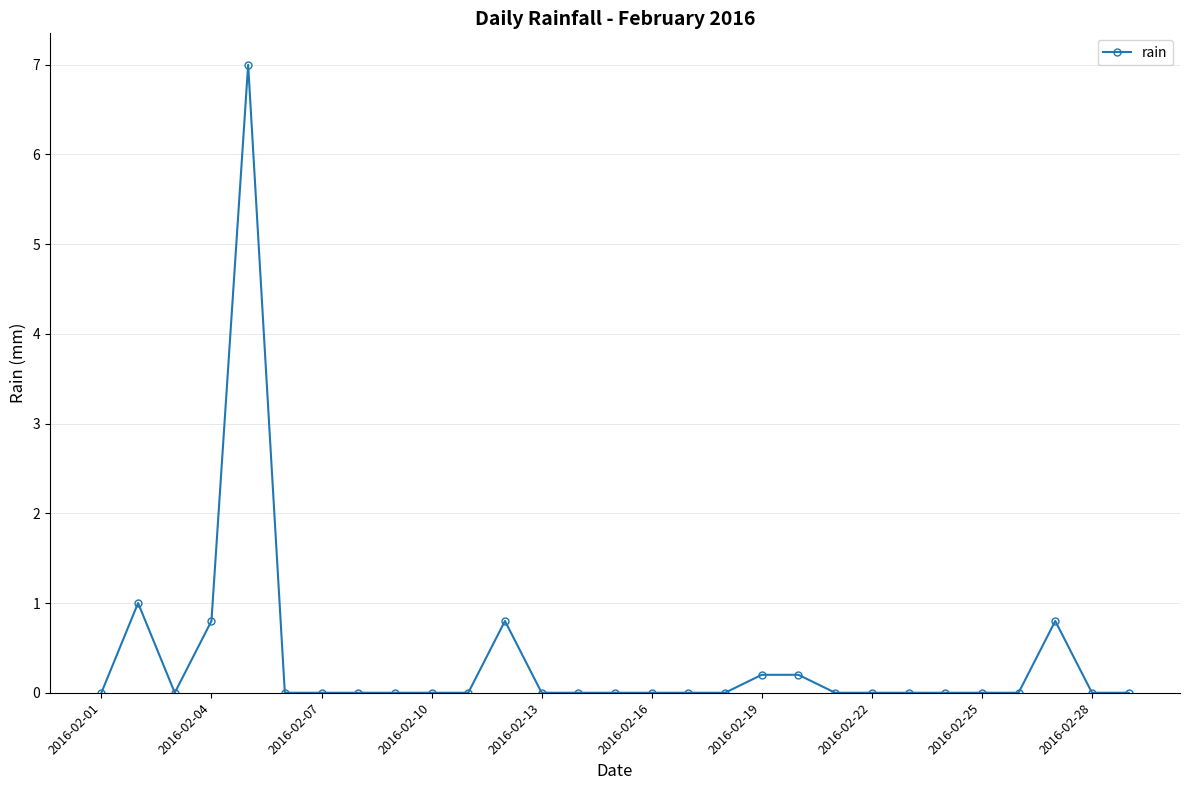

What is the difference between the maximum and minimum values?

7.0